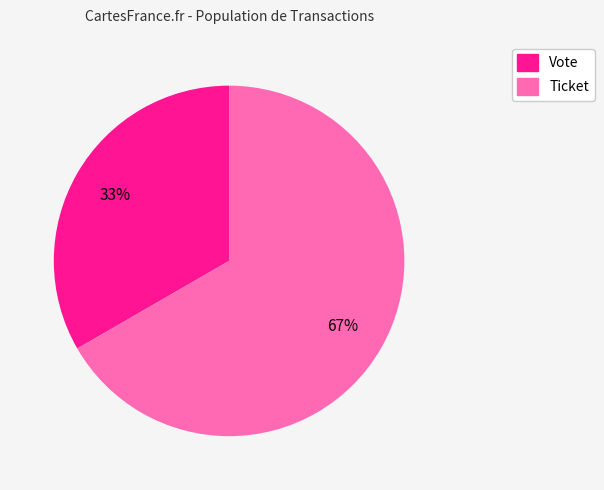

Which slice represents more than half of the pie?

Ticket